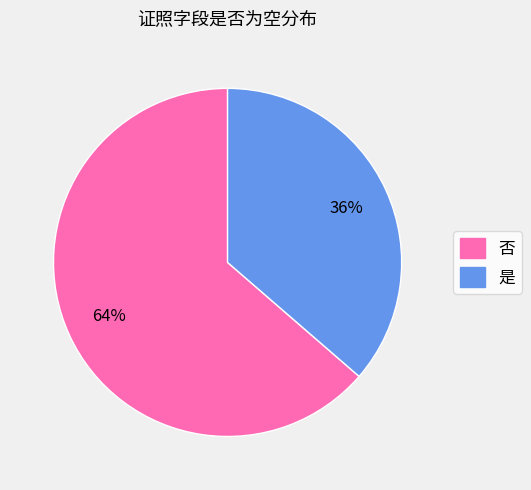

Does 否 account for over 50% of the chart?

Yes